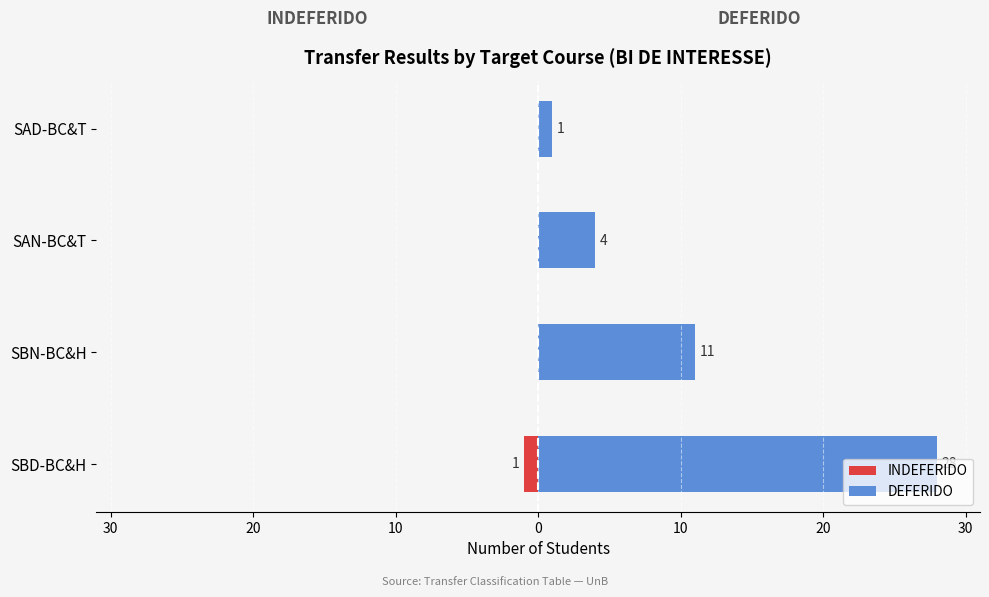

How many categories are shown in the chart?

4